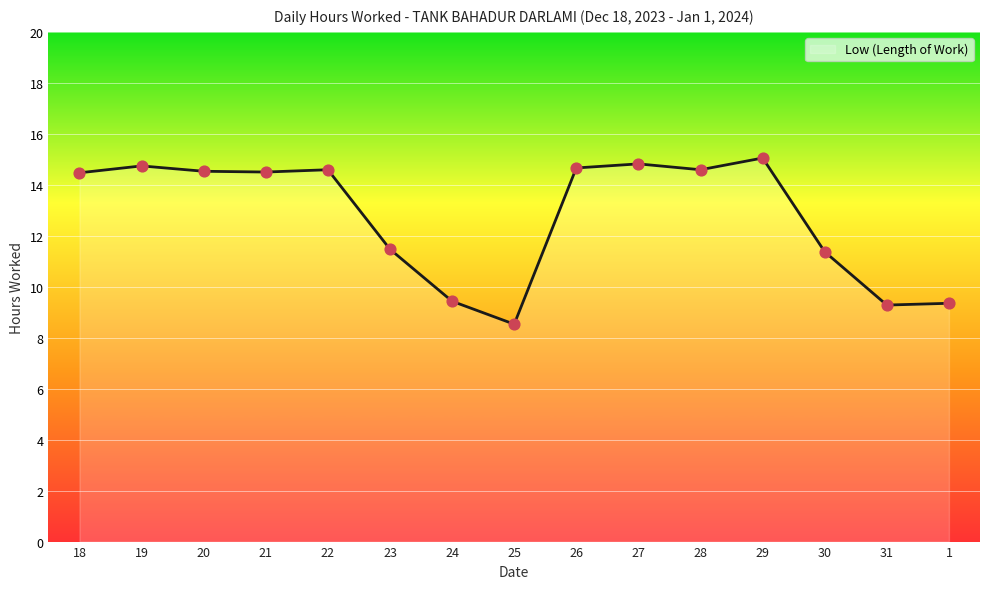

Approximately how many times larger is the value at 29 compared to 18?

1.0